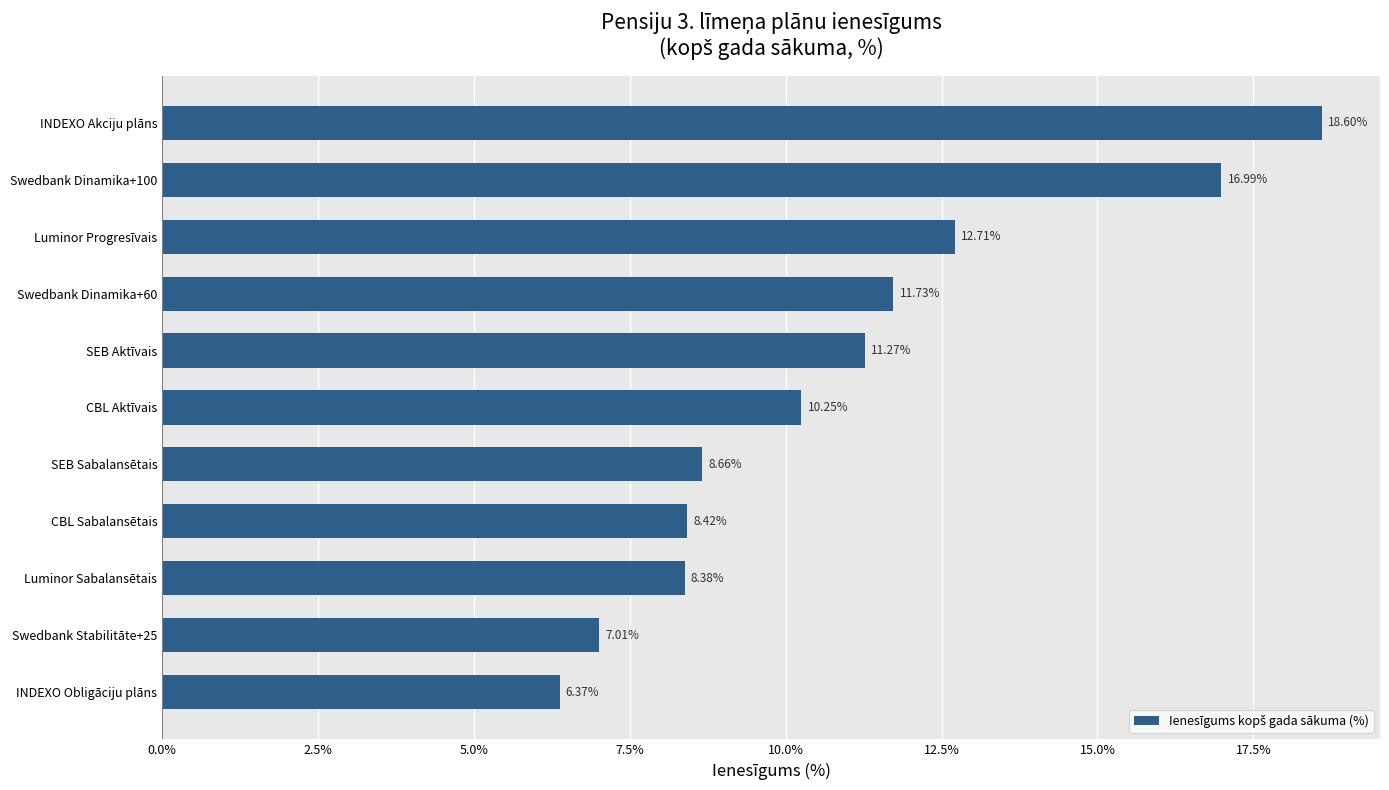

What is the difference between the maximum and minimum values?

12.2